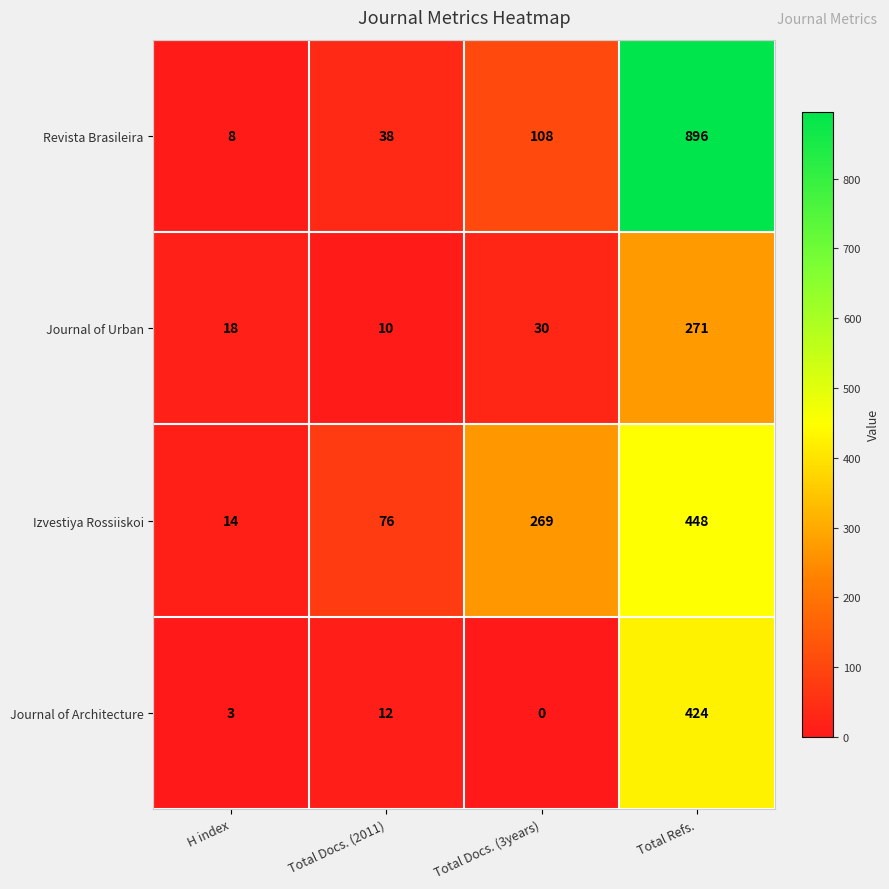

At which category is the sum across all series the highest?

Total Refs.